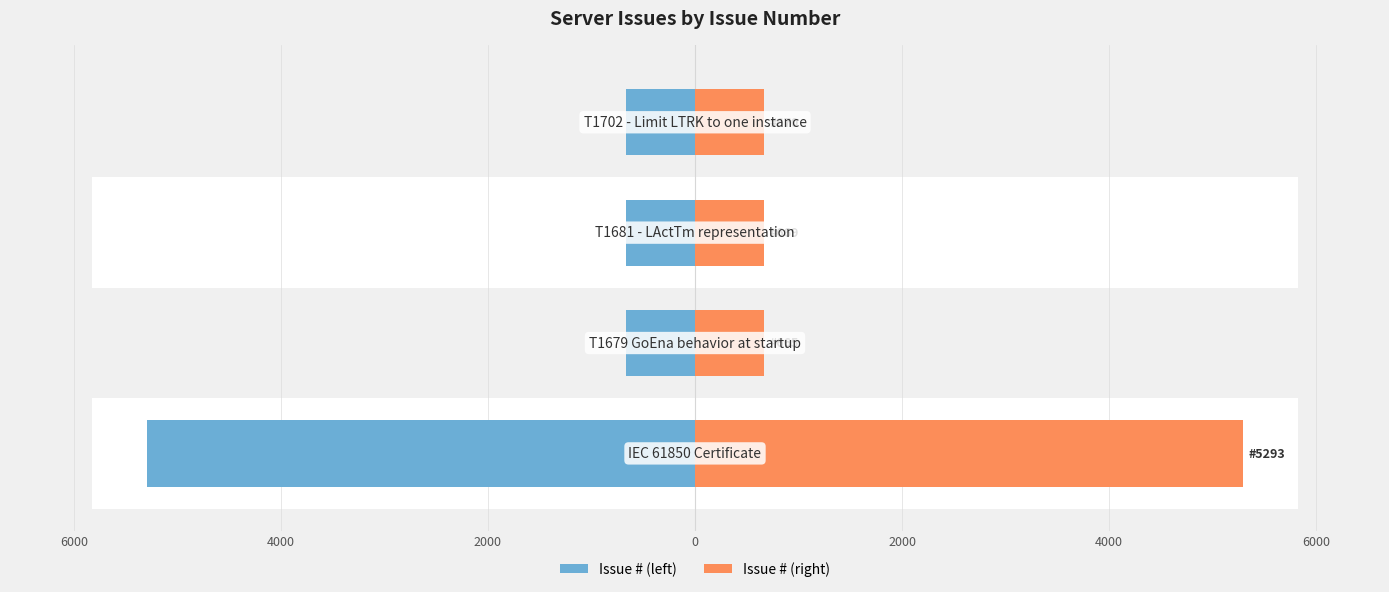

At 6000, list the series in order from largest to smallest.

Issue # (right), Issue # (left)